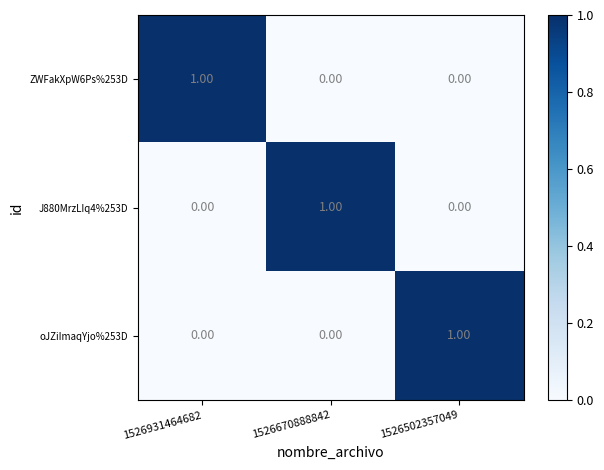

Is the value of J880MrzLIq4%253D at 1526670888842 greater than the value of ZWFakXpW6Ps%253D at 1526670888842?

Yes